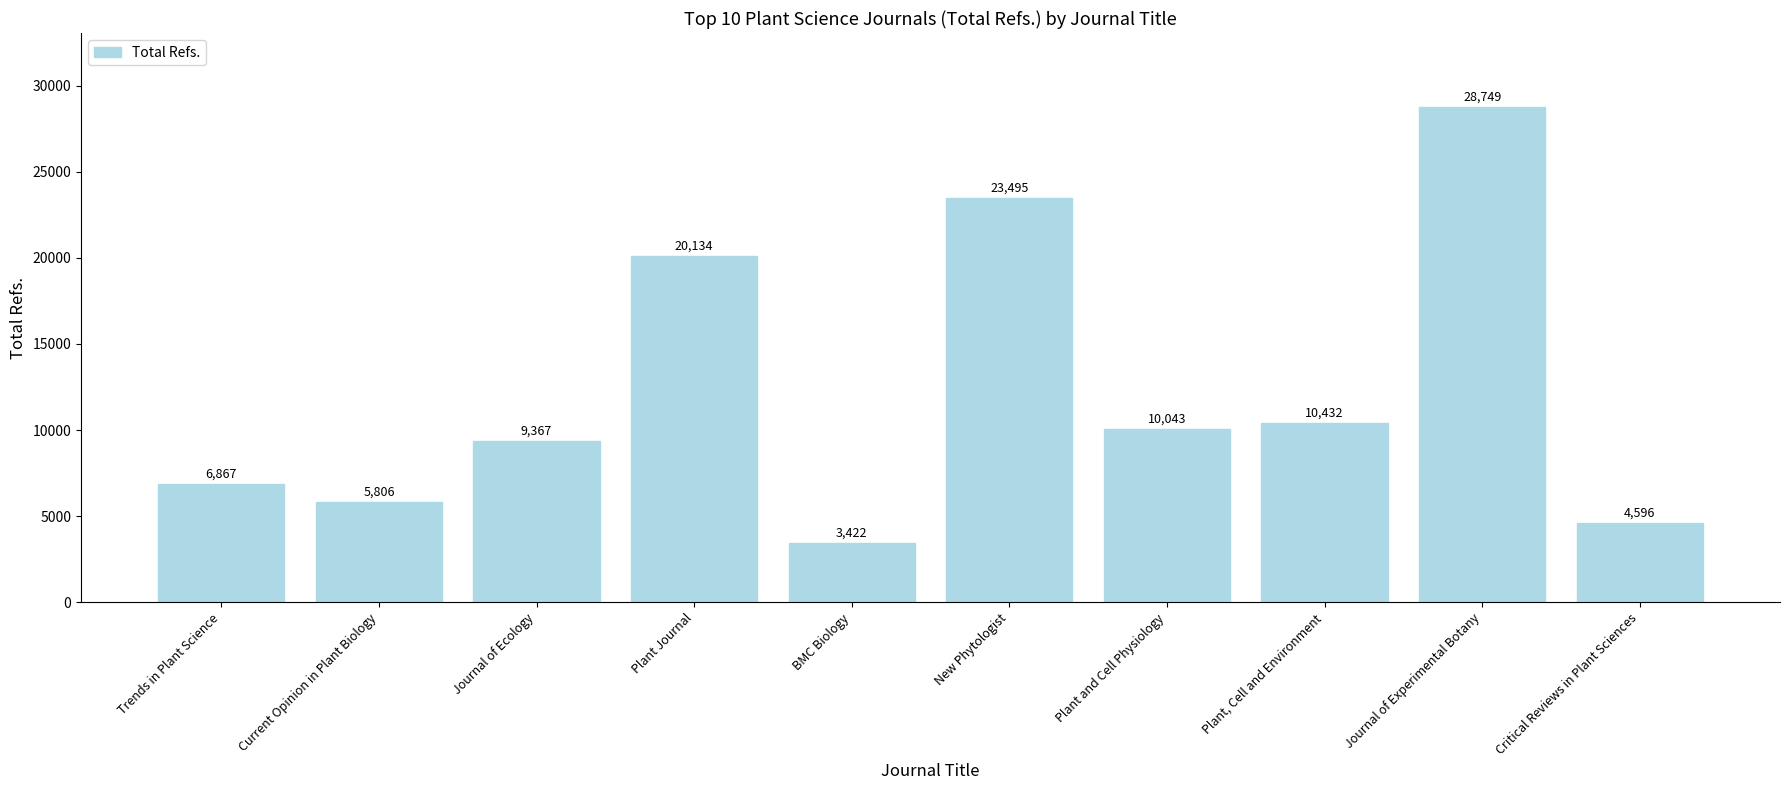

What is the label of the 6th bar from the right?

BMC Biology